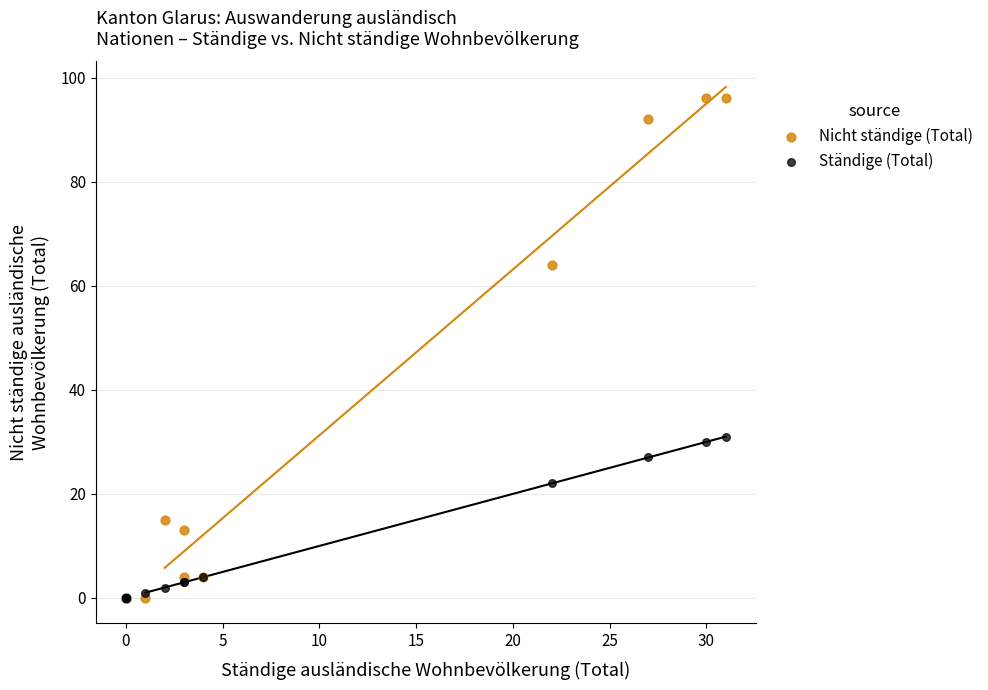

Which series has the widest spread of Y values?

Nicht ständige (Total)